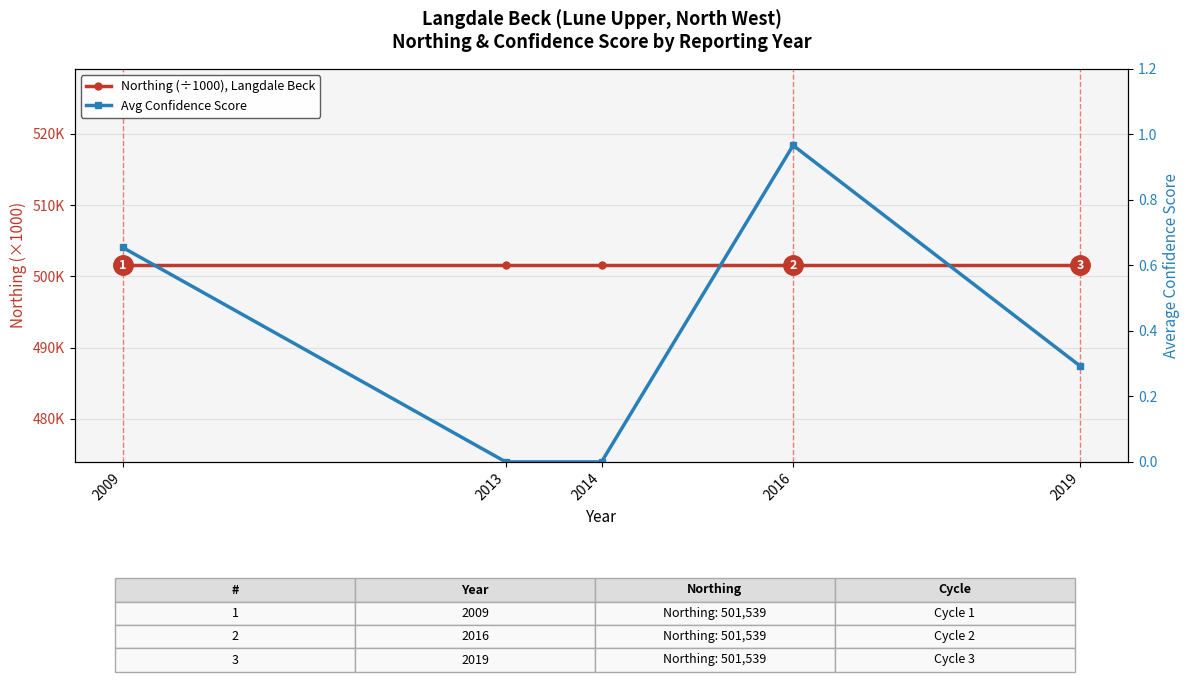

Rank the series by their maximum value, from lowest to highest.

Avg Confidence Score, Northing (÷1000), Langdale Beck